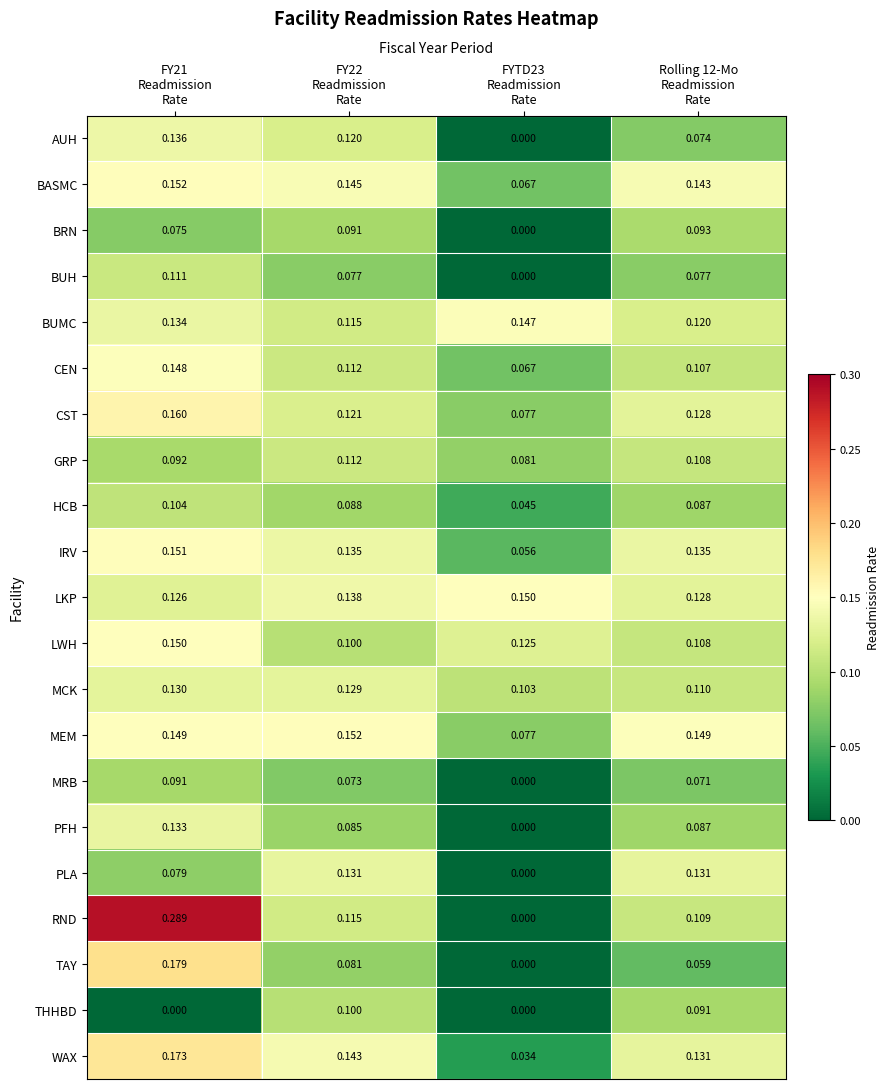

Which series has the widest spread of values?

RND